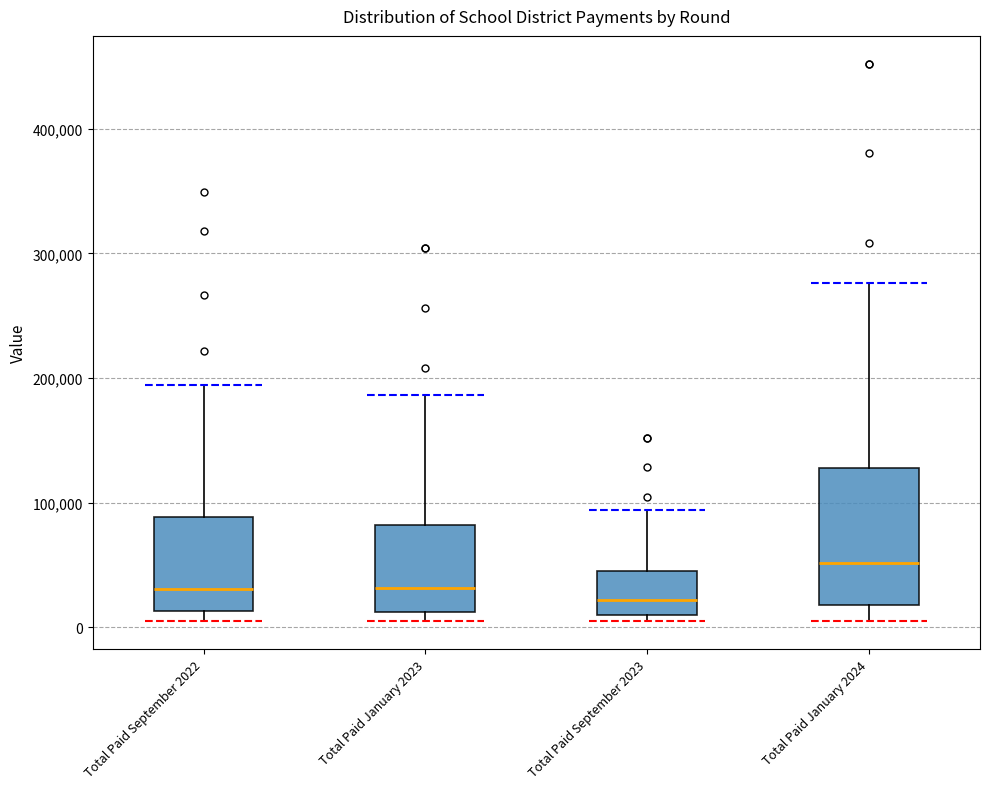

Reading left to right, read every box against the y-axis: the position of its median line, the range the box covers, and the ends of its whiskers. The values are not printed on the chart, so give them approximately, as read against the axis.

Total Paid September 2022: median 30000, box 10000 to 90000, whiskers 10000 (just below the box's lower edge) to 190000
Total Paid January 2023: median 30000, box 10000 to 80000, whiskers 10000 (just below the box's lower edge) to 190000
Total Paid September 2023: median 20000, box 10000 to 50000, whiskers 10000 (just below the box's lower edge) to 90000
Total Paid January 2024: median 50000, box 20000 to 130000, whiskers 10000 to 280000